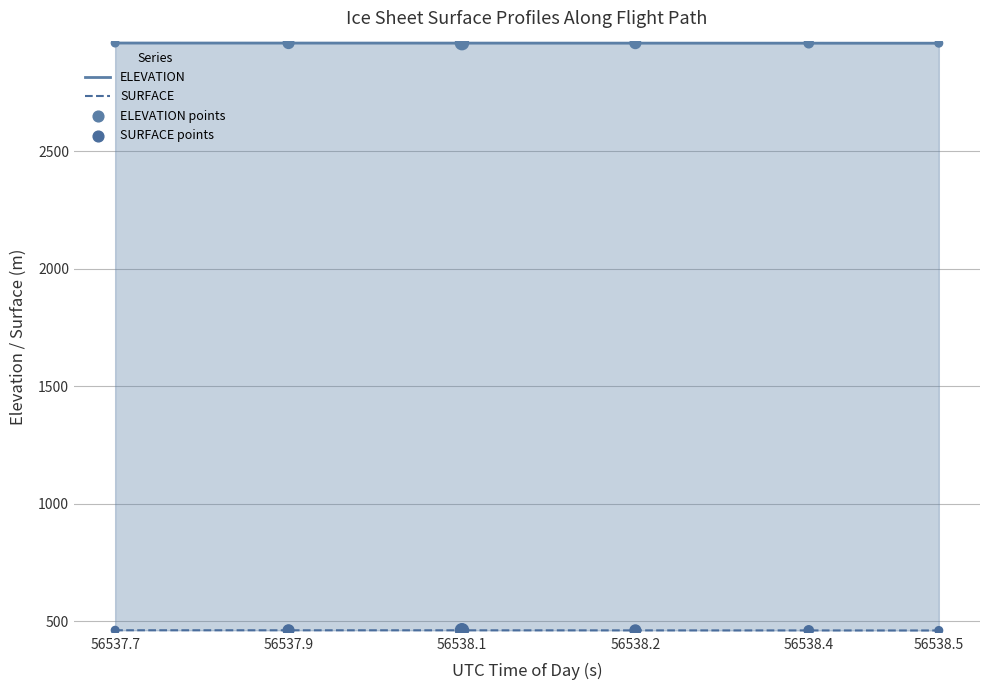

Which series contains the lowest Y value?

SURFACE